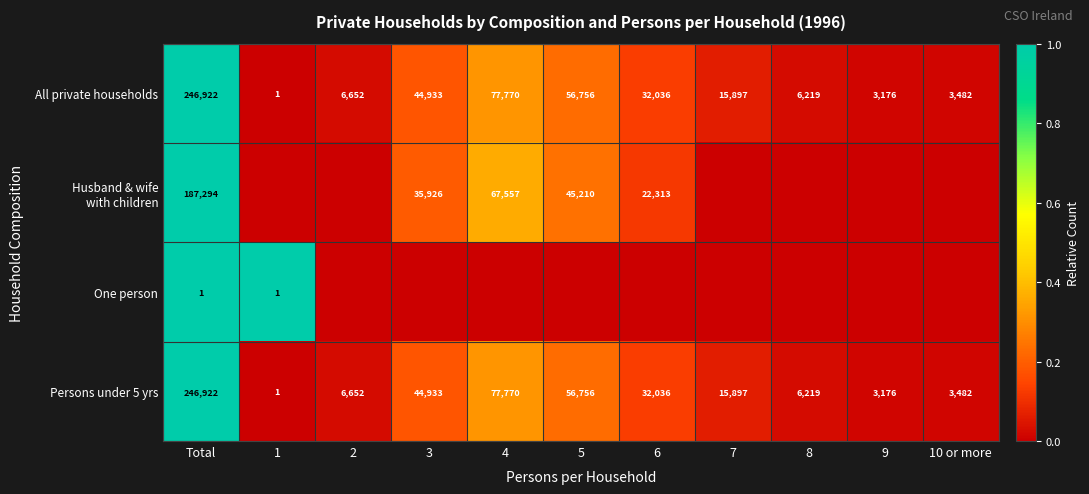

What is the average value of the All private households series?

44895